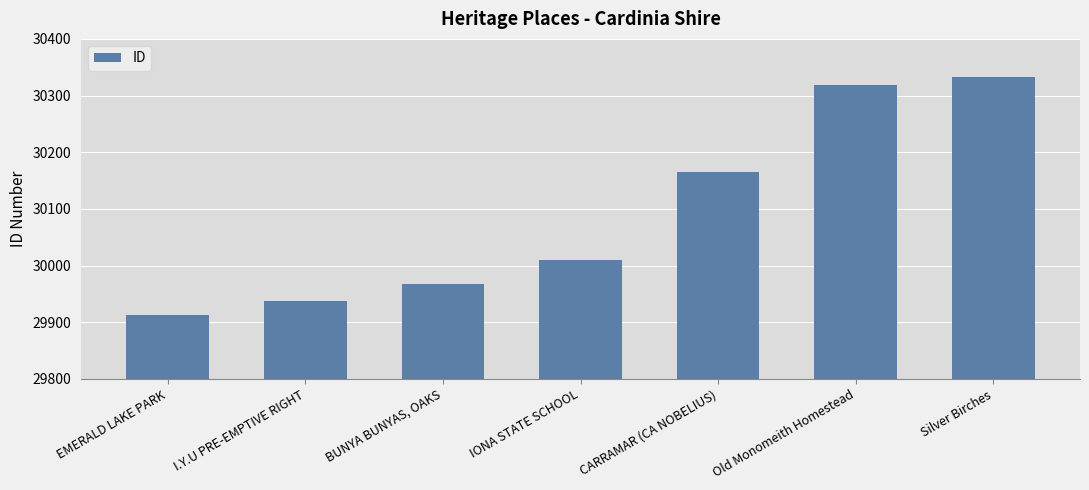

What is the maximum value shown in the chart?

30333